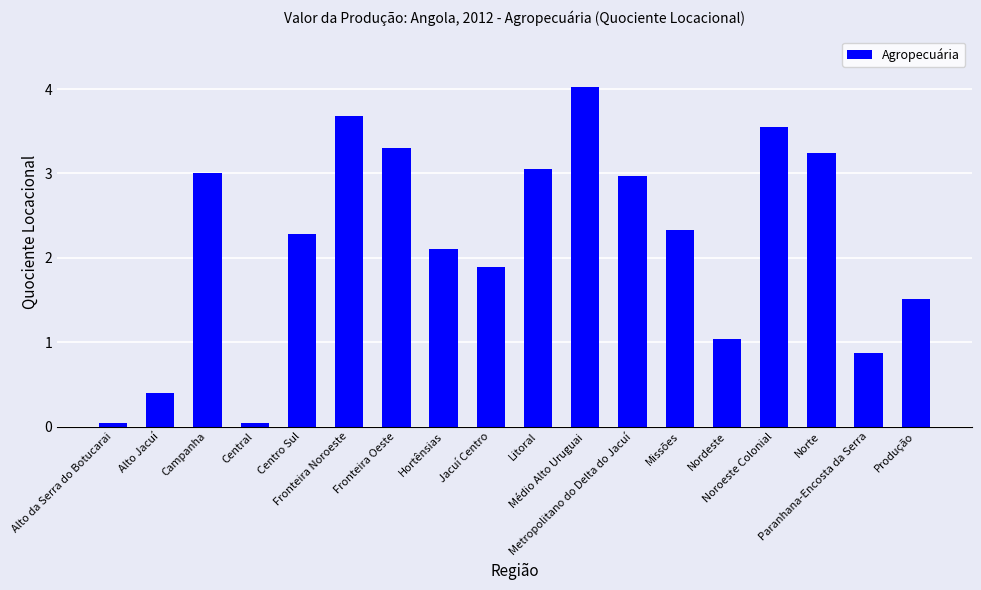

What is the difference between the second highest and minimum values?

3.6